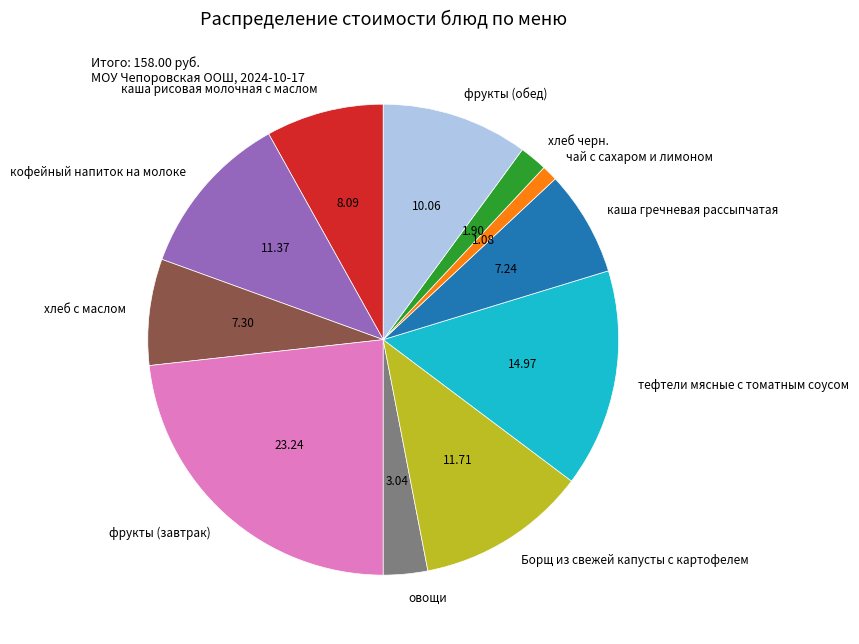

Does any single category account for the majority?

No